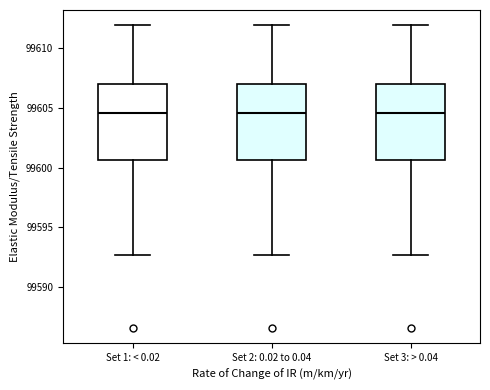

Where is the upper edge of the box for Set 2: 0.02 to 0.04 on the y-axis? The values are not printed on the chart, so give them approximately, as read against the axis.

99607.0